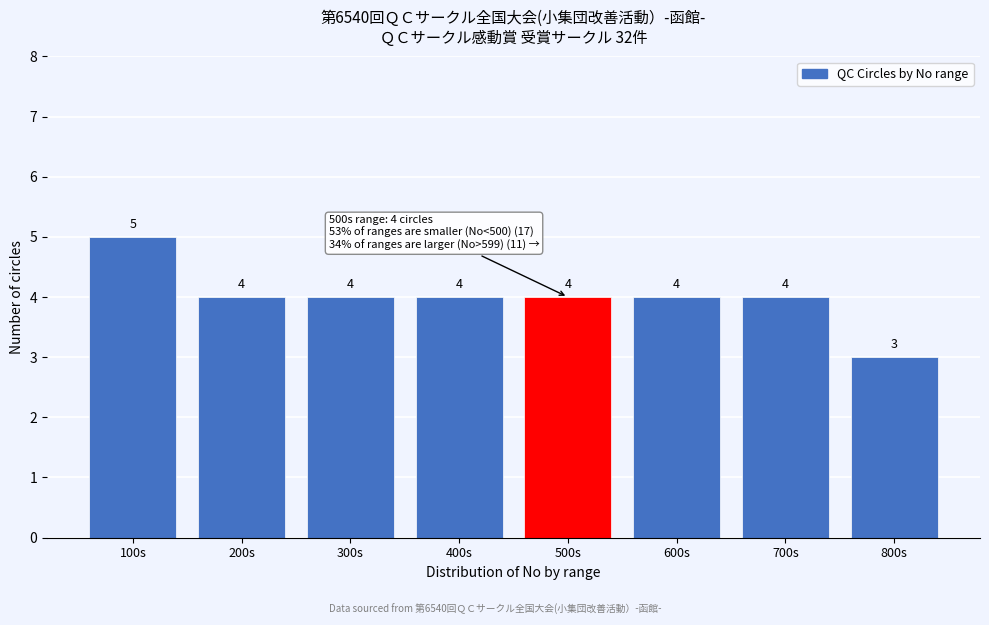

Reading left to right, transcribe all the data shown in this chart.

100s=5	200s=4	300s=4	400s=4	500s=4	600s=4	700s=4	800s=3